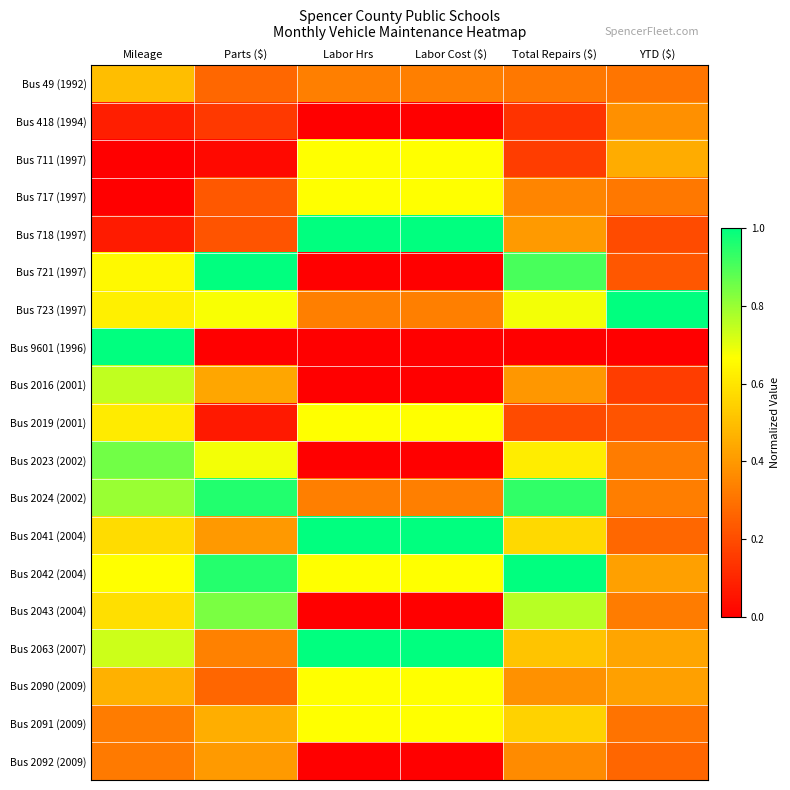

Between Labor Cost ($) and Parts ($), which is larger?

Labor Cost ($)